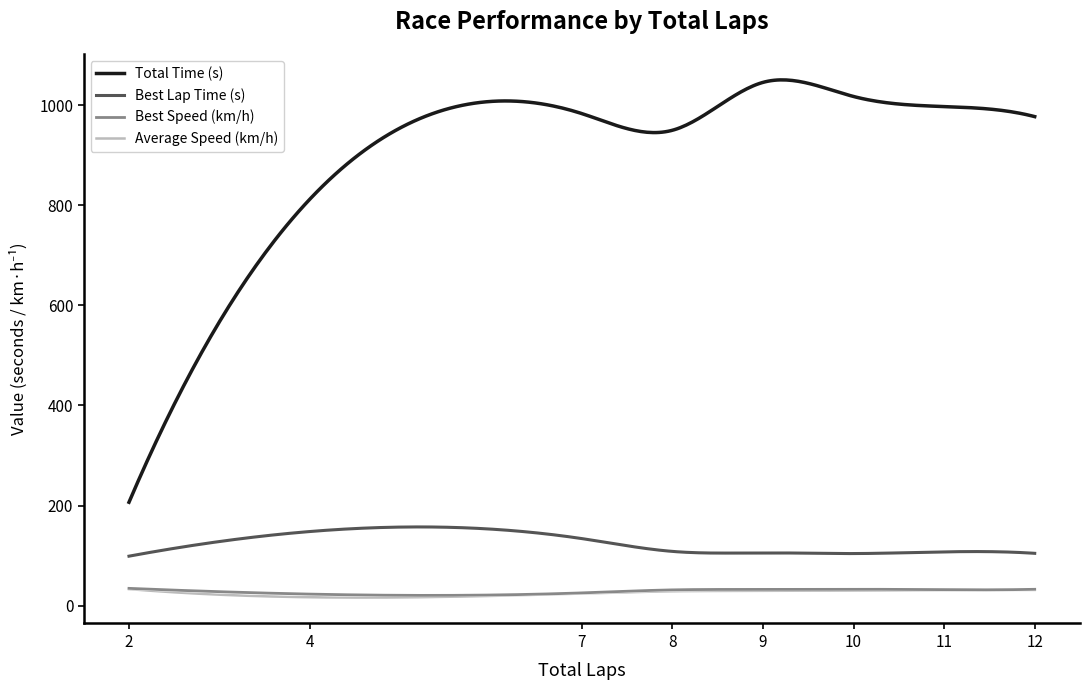

True or false: Best Lap Time (s) and Average Speed (km/h) intersect in this chart.

False